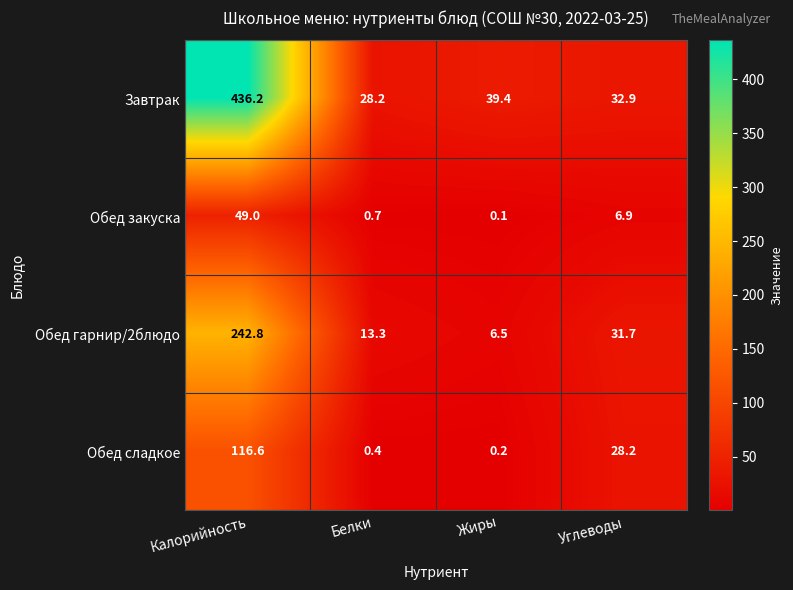

What is the sum of the Обед сладкое values at Белки and Жиры?

0.6